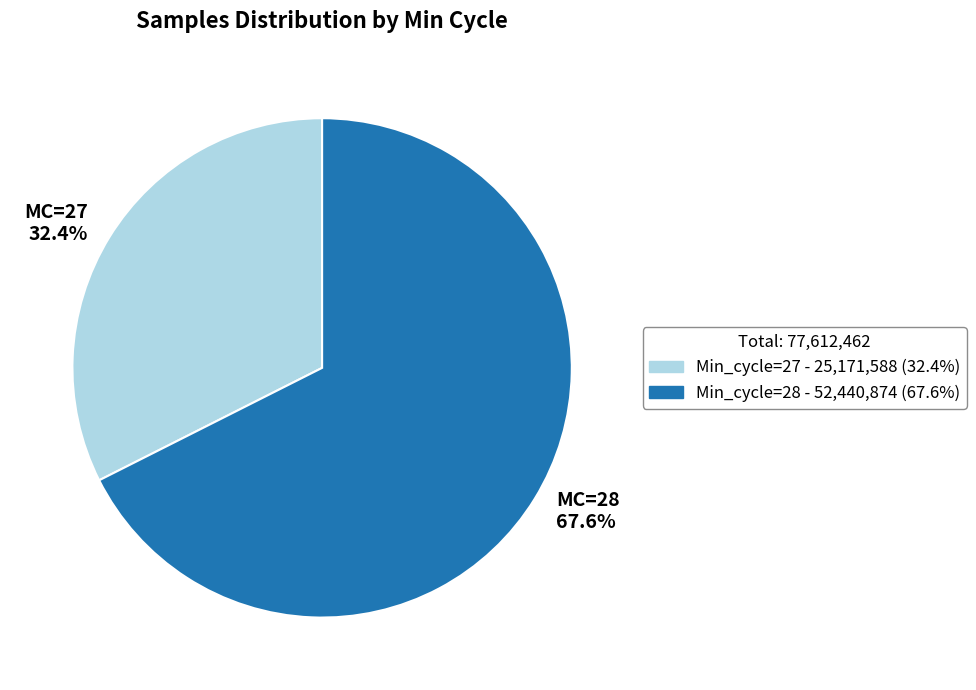

Does MC=28 67.6% represent more than half of the total?

Yes